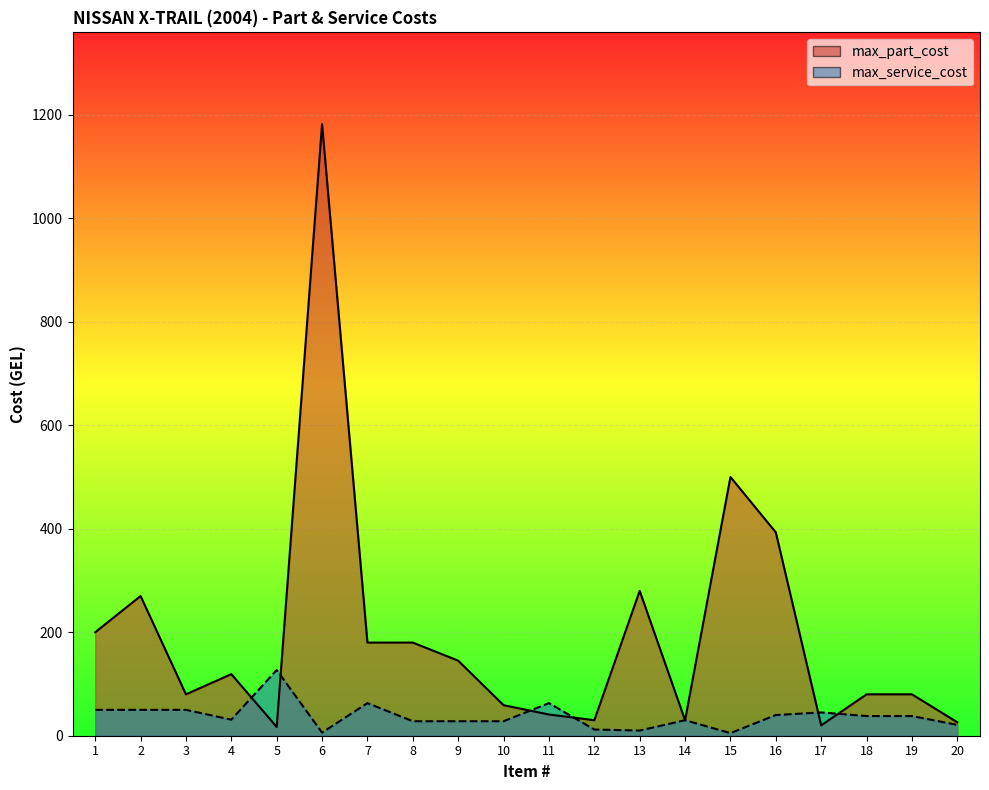

Reading left to right, what are all the values shown in this chart?

max_part_cost: 200	270	80	119	17	1182	180	180	145	59	41	30	280	30	500	393	20	80	80	26
max_service_cost: 50	50	50	31	127	6	63	28	28	28	63	12	10	30	5	40	45	38	38	21